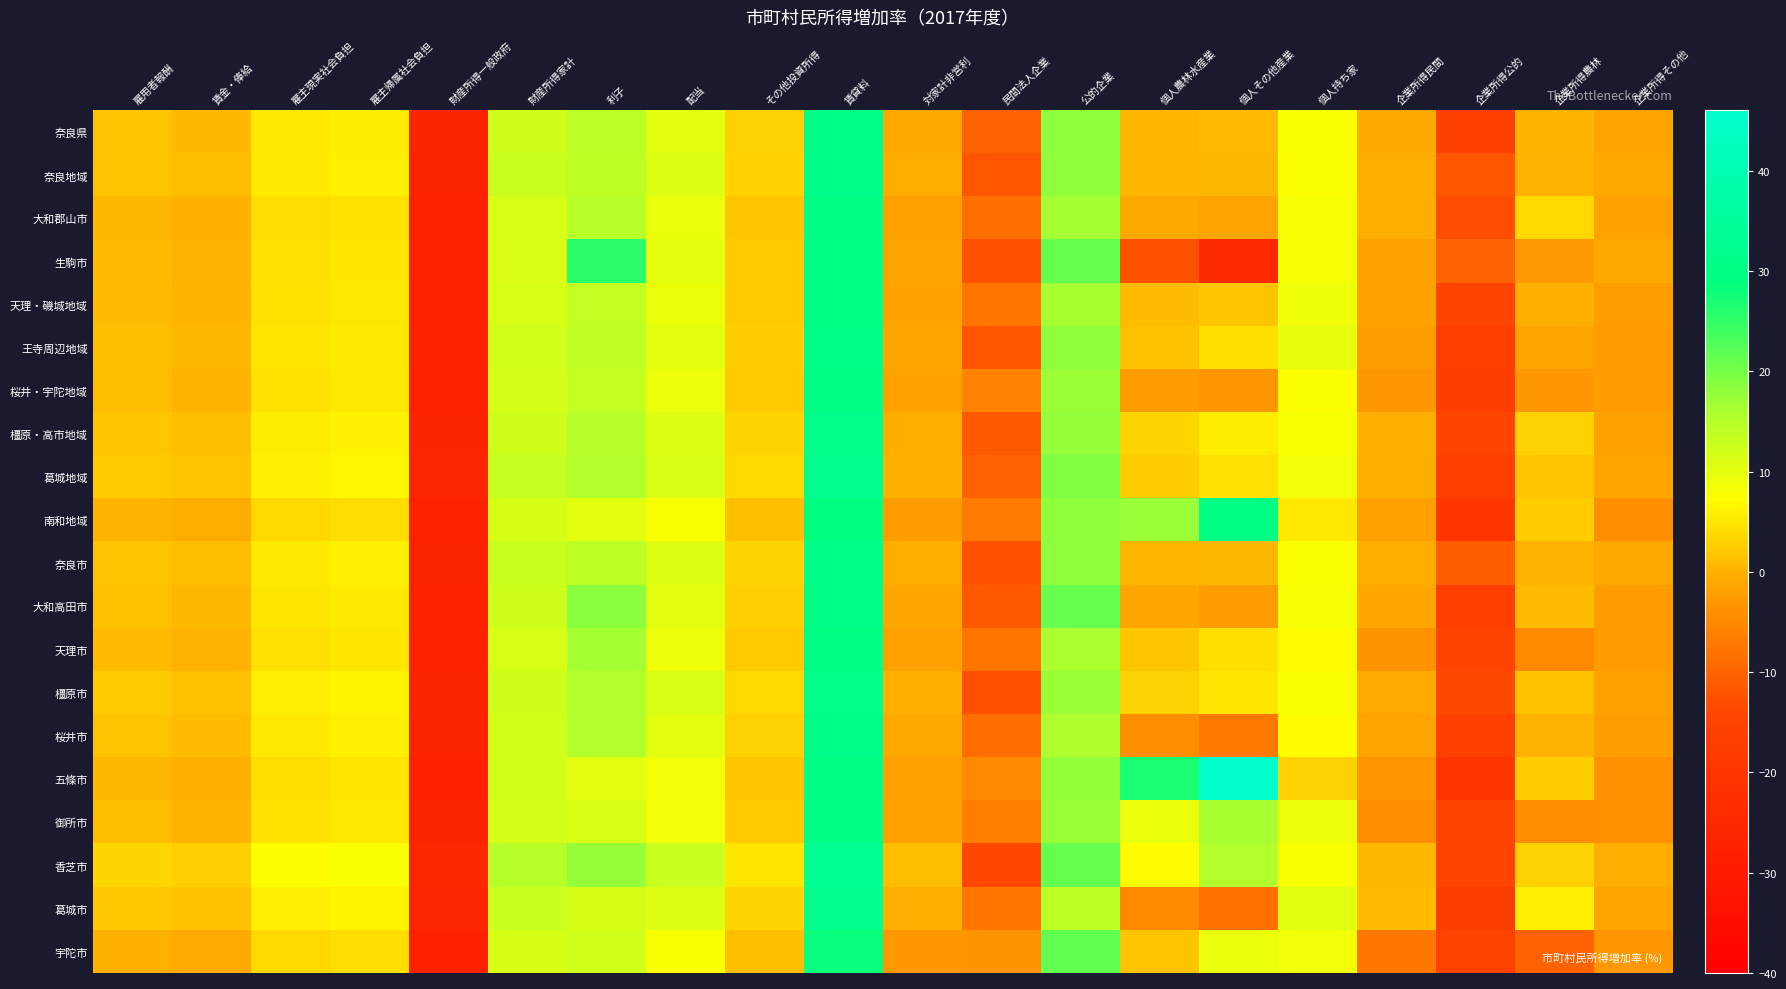

Reading left to right, extract all data points from this chart.

奈良県: 雇用者報酬=1.5	賃金・俸給=0.8	雇主現実社会負担=5.1	雇主帰属社会負担=5.6	財産所得一般政府=-26.5	財産所得家計=12.3	利子=14.4	配当=10.2	その他投資所得=2.9	賃貸料=30.9	対家計非営利=-0.9	民間法人企業=-10.0	公的企業=18.0	個人農林水産業=0.5	個人その他産業=0.9	個人持ち家=7.8	企業所得民間=-1.0	企業所得公的=-16.4	企業所得農林=0.3	企業所得その他=-1.5
奈良地域: 雇用者報酬=1.8	賃金・俸給=1.1	雇主現実社会負担=5.4	雇主帰属社会負担=5.9	財産所得一般政府=-26.4	財産所得家計=13.0	利子=14.2	配当=10.7	その他投資所得=3.2	賃貸料=31.3	対家計非営利=-0.6	民間法人企業=-12.0	公的企業=18.0	個人農林水産業=0.4	個人その他産業=0.6	個人持ち家=7.6	企業所得民間=-0.7	企業所得公的=-11.7	企業所得農林=0.0	企業所得その他=-1.0
大和郡山市: 雇用者報酬=0.6	賃金・俸給=-0.2	雇主現実社会負担=4.2	雇主帰属社会負担=4.7	財産所得一般政府=-27.2	財産所得家計=11.3	利子=14.8	配当=9.2	その他投資所得=1.9	賃貸料=30.0	対家計非営利=-1.7	民間法人企業=-8.5	公的企業=16.4	個人農林水産業=-0.9	個人その他産業=-1.4	個人持ち家=8.2	企業所得民間=-0.4	企業所得公的=-13.0	企業所得農林=3.6	企業所得その他=-1.9
生駒市: 雇用者報酬=0.9	賃金・俸給=0.1	雇主現実社会負担=4.5	雇主帰属社会負担=5.0	財産所得一般政府=-27.0	財産所得家計=11.0	利子=25.5	配当=9.9	その他投資所得=2.2	賃貸料=30.1	対家計非営利=-1.5	民間法人企業=-12.4	公的企業=21.0	個人農林水産業=-12.4	個人その他産業=-23.7	個人持ち家=8.1	企業所得民間=-1.6	企業所得公的=-10.0	企業所得農林=-2.9	企業所得その他=-1.0
天理・磯城地域: 雇用者報酬=1.0	賃金・俸給=0.2	雇主現実社会負担=4.6	雇主帰属社会負担=5.1	財産所得一般政府=-26.9	財産所得家計=11.3	利子=13.6	配当=9.3	その他投資所得=2.3	賃貸料=30.2	対家計非営利=-1.5	民間法人企業=-7.7	公的企業=16.3	個人農林水産業=0.9	個人その他産業=1.7	個人持ち家=8.7	企業所得民間=-1.7	企業所得公的=-14.2	企業所得農林=-0.3	企業所得その他=-2.1
王寺周辺地域: 雇用者報酬=1.3	賃金・俸給=0.6	雇主現実社会負担=4.9	雇主帰属社会負担=5.4	財産所得一般政府=-26.7	財産所得家計=12.1	利子=13.8	配当=10.1	その他投資所得=2.6	賃貸料=30.5	対家計非営利=-1.2	民間法人企業=-12.1	公的企業=18.2	個人農林水産業=1.4	個人その他産業=4.3	個人持ち家=9.8	企業所得民間=-2.1	企業所得公的=-16.7	企業所得農林=-1.2	企業所得その他=-2.3
桜井・宇陀地域: 雇用者報酬=1.0	賃金・俸給=0.3	雇主現実社会負担=4.6	雇主帰属社会負担=5.1	財産所得一般政府=-26.9	財産所得家計=11.8	利子=13.4	配当=9.2	その他投資所得=2.3	賃貸料=30.0	対家計非営利=-1.7	民間法人企業=-5.8	公的企業=17.3	個人農林水産業=-2.4	個人その他産業=-3.4	個人持ち家=7.7	企業所得民間=-3.2	企業所得公的=-16.9	企業所得農林=-3.1	企業所得その他=-2.4
橿原・高市地域: 雇用者報酬=1.9	賃金・俸給=1.2	雇主現実社会負担=5.6	雇主帰属社会負担=6.1	財産所得一般政府=-26.4	財産所得家計=12.3	利子=14.9	配当=10.7	その他投資所得=3.3	賃貸料=31.5	対家計非営利=-0.5	民間法人企業=-11.3	公的企業=17.6	個人農林水産業=3.5	個人その他産業=5.6	個人持ち家=7.9	企業所得民間=-0.3	企業所得公的=-14.7	企業所得農林=2.9	企業所得その他=-1.8
葛城地域: 雇用者報酬=2.4	賃金・俸給=1.6	雇主現実社会負担=6.0	雇主帰属社会負担=6.5	財産所得一般政府=-25.9	財産所得家計=13.3	利子=15.2	配当=11.2	その他投資所得=3.7	賃貸料=32.0	対家計非営利=-0.1	民間法人企業=-10.0	公的企業=19.2	個人農林水産業=2.6	個人その他産業=4.5	個人持ち家=8.4	企業所得民間=-0.2	企業所得公的=-16.1	企業所得農林=1.7	企業所得その他=-1.2
南和地域: 雇用者報酬=0.0	賃金・俸給=-0.7	雇主現実社会負担=3.6	雇主帰属社会負担=4.1	財産所得一般政府=-27.0	財産所得家計=11.6	利子=10.3	配当=7.9	その他投資所得=1.3	賃貸料=29.1	対家計非営利=-2.4	民間法人企業=-7.0	公的企業=18.1	個人農林水産業=17.2	個人その他産業=30.0	個人持ち家=5.1	企業所得民間=-2.0	企業所得公的=-19.9	企業所得農林=2.6	企業所得その他=-4.2
奈良市: 雇用者報酬=1.8	賃金・俸給=1.1	雇主現実社会負担=5.5	雇主帰属社会負担=6.0	財産所得一般政府=-26.4	財産所得家計=13.0	利子=14.2	配当=10.7	その他投資所得=3.2	賃貸料=31.3	対家計非営利=-0.6	民間法人企業=-12.4	公的企業=18.1	個人農林水産業=0.5	個人その他産業=0.6	個人持ち家=7.6	企業所得民間=-0.6	企業所得公的=-10.6	企業所得農林=0.1	企業所得その他=-0.9
大和高田市: 雇用者報酬=1.3	賃金・俸給=0.6	雇主現実社会負担=5.0	雇主帰属社会負担=5.4	財産所得一般政府=-26.7	財産所得家計=12.3	利子=18.4	配当=10.2	その他投資所得=2.7	賃貸料=30.7	対家計非営利=-1.1	民間法人企業=-11.4	公的企業=21.0	個人農林水産業=-1.1	個人その他産業=-2.4	個人持ち家=8.2	企業所得民間=-1.1	企業所得公的=-16.4	企業所得農林=0.9	企業所得その他=-2.2
天理市: 雇用者報酬=0.9	賃金・俸給=0.1	雇主現実社会負担=4.5	雇主帰属社会負担=5.0	財産所得一般政府=-26.8	財産所得家計=11.3	利子=16.5	配当=9.0	その他投資所得=2.2	賃貸料=29.8	対家計非営利=-1.9	民間法人企業=-7.6	公的企業=16.1	個人農林水産業=1.9	個人その他産業=4.2	個人持ち家=7.1	企業所得民間=-3.5	企業所得公的=-15.0	企業所得農林=-4.8	企業所得その他=-2.3
橿原市: 雇用者報酬=2.2	賃金・俸給=1.4	雇主現実社会負担=5.8	雇主帰属社会負担=6.3	財産所得一般政府=-26.2	財産所得家計=12.4	利子=15.1	配当=10.9	その他投資所得=3.5	賃貸料=31.7	対家計非営利=-0.3	民間法人企業=-12.7	公的企業=17.3	個人農林水産業=2.9	個人その他産業=4.9	個人持ち家=7.7	企業所得民間=-0.7	企業所得公的=-13.5	企業所得農林=1.5	企業所得その他=-1.7
桜井市: 雇用者報酬=1.6	賃金・俸給=0.9	雇主現実社会負担=5.3	雇主帰属社会負担=5.8	財産所得一般政府=-26.5	財産所得家計=12.1	利子=15.3	配当=10.1	その他投資所得=3.0	賃貸料=31.1	対家計非営利=-0.9	民間法人企業=-8.7	公的企業=15.6	個人農林水産業=-4.2	個人その他産業=-7.2	個人持ち家=7.0	企業所得民間=-1.3	企業所得公的=-16.2	企業所得農林=0.1	企業所得その他=-2.2
五條市: 雇用者報酬=0.6	賃金・俸給=-0.1	雇主現実社会負担=4.2	雇主帰属社会負担=4.7	財産所得一般政府=-27.3	財産所得家計=12.0	利子=10.3	配当=8.5	その他投資所得=1.9	賃貸料=29.5	対家計非営利=-2.0	民間法人企業=-4.9	公的企業=17.8	個人農林水産業=26.8	個人その他産業=46.1	個人持ち家=2.9	企業所得民間=-3.4	企業所得公的=-20.1	企業所得農林=2.6	企業所得その他=-4.0
御所市: 雇用者報酬=1.0	賃金・俸給=0.3	雇主現実社会負担=4.6	雇主帰属社会負担=5.1	財産所得一般政府=-26.4	財産所得家計=11.8	利子=11.0	配当=8.7	その他投資所得=2.3	賃貸料=29.8	対家計非営利=-1.8	民間法人企業=-6.3	公的企業=17.3	個人農林水産業=9.5	個人その他産業=16.2	個人持ち家=9.0	企業所得民間=-4.5	企業所得公的=-15.0	企業所得農林=-4.4	企業所得その他=-3.9
香芝市: 雇用者報酬=3.5	賃金・俸給=2.7	雇主現実社会負担=7.2	雇主帰属社会負担=7.7	財産所得一般政府=-25.2	財産所得家計=14.8	利子=17.6	配当=12.6	その他投資所得=4.9	賃貸料=33.4	対家計非営利=1.0	民間法人企業=-13.8	公的企業=21.2	個人農林水産業=7.1	個人その他産業=15.3	個人持ち家=7.9	企業所得民間=0.6	企業所得公的=-14.3	企業所得農林=2.9	企業所得その他=-0.5
葛城市: 雇用者報酬=2.1	賃金・俸給=1.3	雇主現実社会負担=5.7	雇主帰属社会負担=6.2	財産所得一般政府=-26.0	財産所得家計=12.9	利子=11.5	配当=10.6	その他投資所得=3.5	賃貸料=31.9	対家計非営利=-0.3	民間法人企業=-7.4	公的企業=14.1	個人農林水産業=-4.9	個人その他産業=-8.3	個人持ち家=10.5	企業所得民間=0.9	企業所得公的=-17.4	企業所得農林=5.7	企業所得その他=-1.3
宇陀市: 雇用者報酬=-0.0	賃金・俸給=-0.8	雇主現実社会負担=3.6	雇主帰属社会負担=4.0	財産所得一般政府=-27.3	財産所得家計=11.5	利子=12.1	配当=7.7	その他投資所得=1.3	賃貸料=28.2	対家計非営利=-3.0	民間法人企業=-3.7	公的企業=21.6	個人農林水産業=1.8	個人その他産業=9.3	個人持ち家=8.7	企業所得民間=-7.6	企業所得公的=-15.3	企業所得農林=-10.2	企業所得その他=-3.1